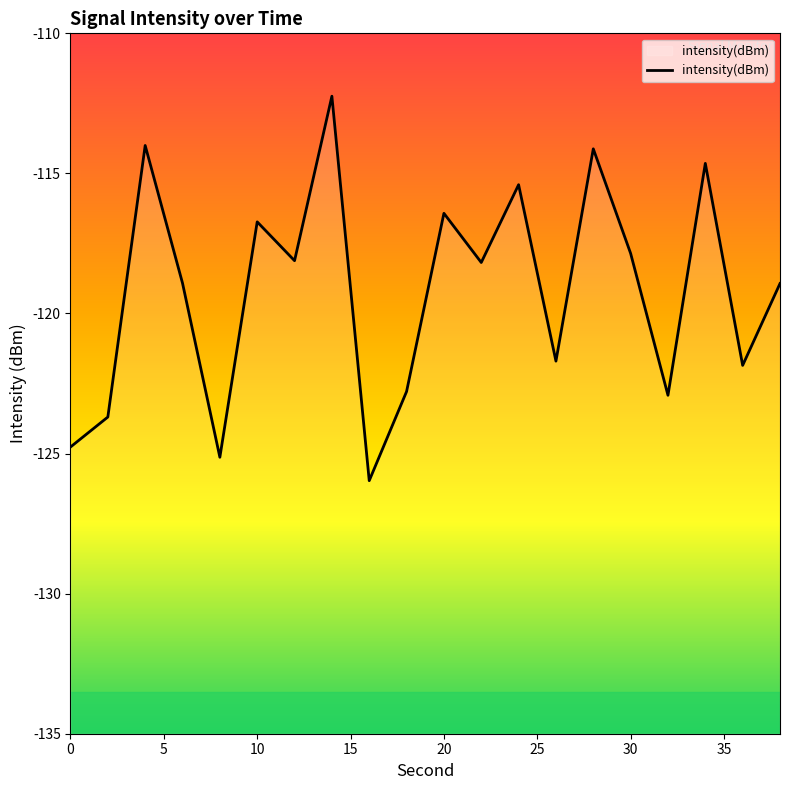

How many points are higher than both their immediate neighbors (excluding endpoints)?

7